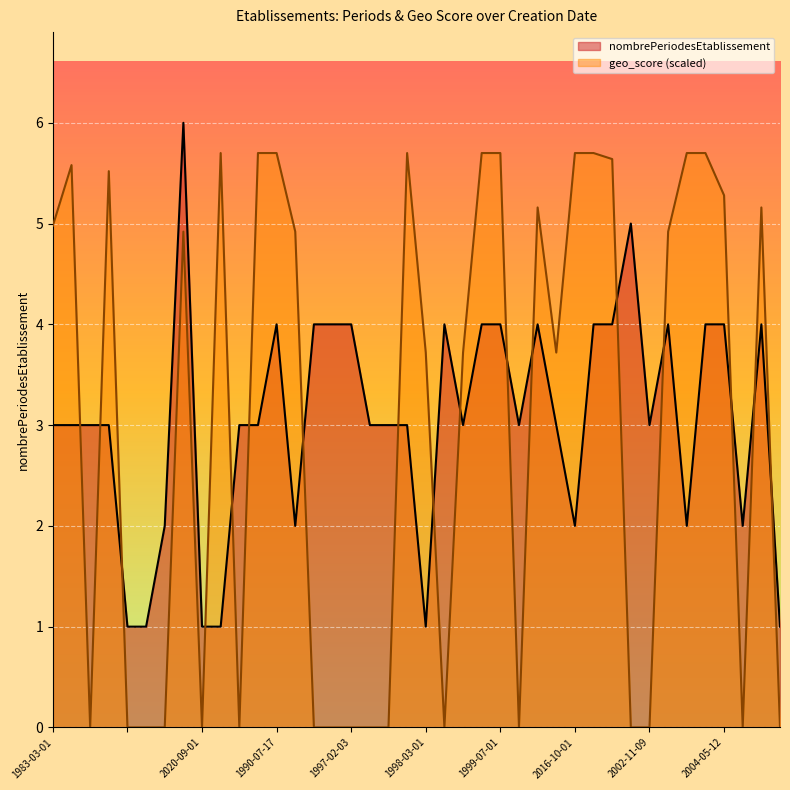

Reading right to left, transcribe all the data shown in this chart.

nombrePeriodesEtablissement: 1.0	4.0	2.0	4.0	4.0	2.0	4.0	3.0	5.0	4.0	4.0	2.0	3.0	4.0	3.0	4.0	4.0	3.0	4.0	1.0	3.0	3.0	3.0	4.0	4.0	4.0	2.0	4.0	3.0	3.0	1.0	1.0	6.0	2.0	1.0	1.0	3.0	3.0	3.0	3.0
geo_score: 0.0	5.2	0.0	5.3	5.7	5.7	4.9	0.0	0.0	5.6	5.7	5.7	3.7	5.2	0.0	5.7	5.7	3.7	0.0	3.7	5.7	0.0	0.0	0.0	0.0	0.0	4.9	5.7	5.7	0.0	5.7	0.0	4.9	0.0	0.0	0.0	5.5	0.0	5.6	5.0